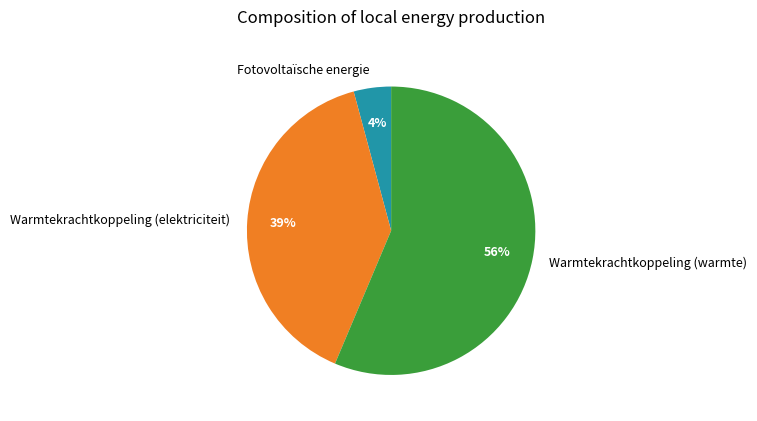

What is the largest slice in the pie chart?

Warmtekrachtkoppeling (warmte)